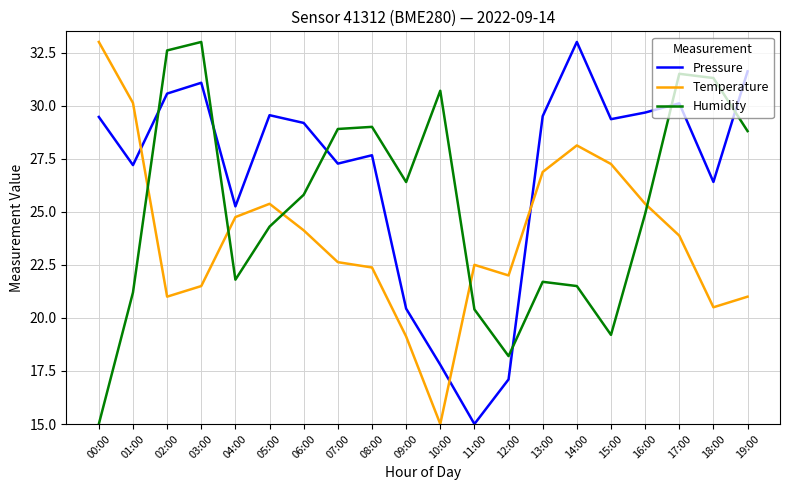

Rank the series by their average value, from highest to lowest.

Pressure, Humidity, Temperature